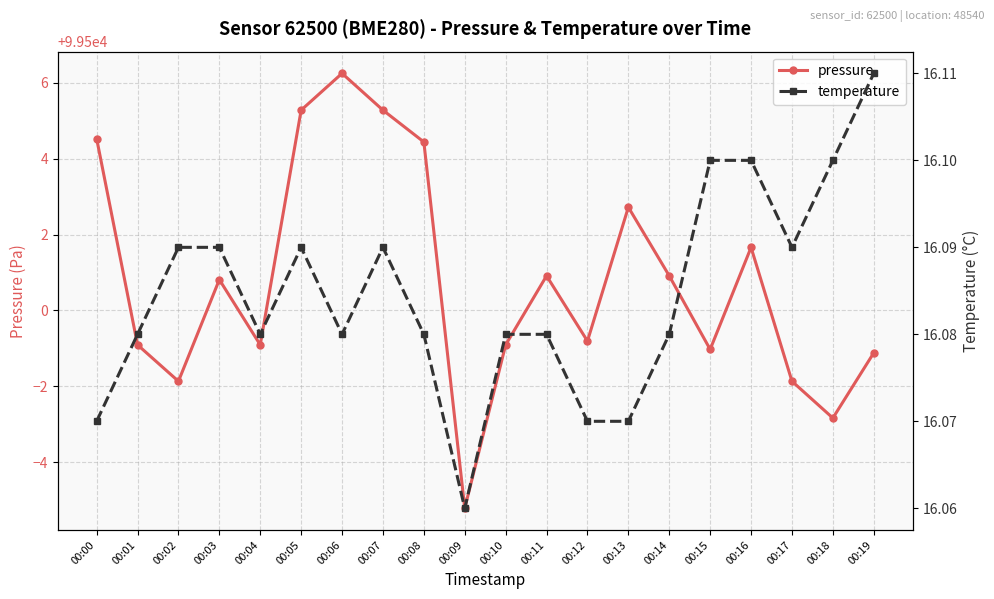

Reading right to left, extract all data points from this chart.

pressure: 99498.9	99497.2	99498.1	99501.7	99499.0	99500.9	99502.7	99499.2	99500.9	99499.1	99494.8	99504.4	99505.3	99506.2	99505.3	99499.1	99500.8	99498.1	99499.1	99504.5
temperature: 16.1	16.1	16.1	16.1	16.1	16.1	16.1	16.1	16.1	16.1	16.1	16.1	16.1	16.1	16.1	16.1	16.1	16.1	16.1	16.1